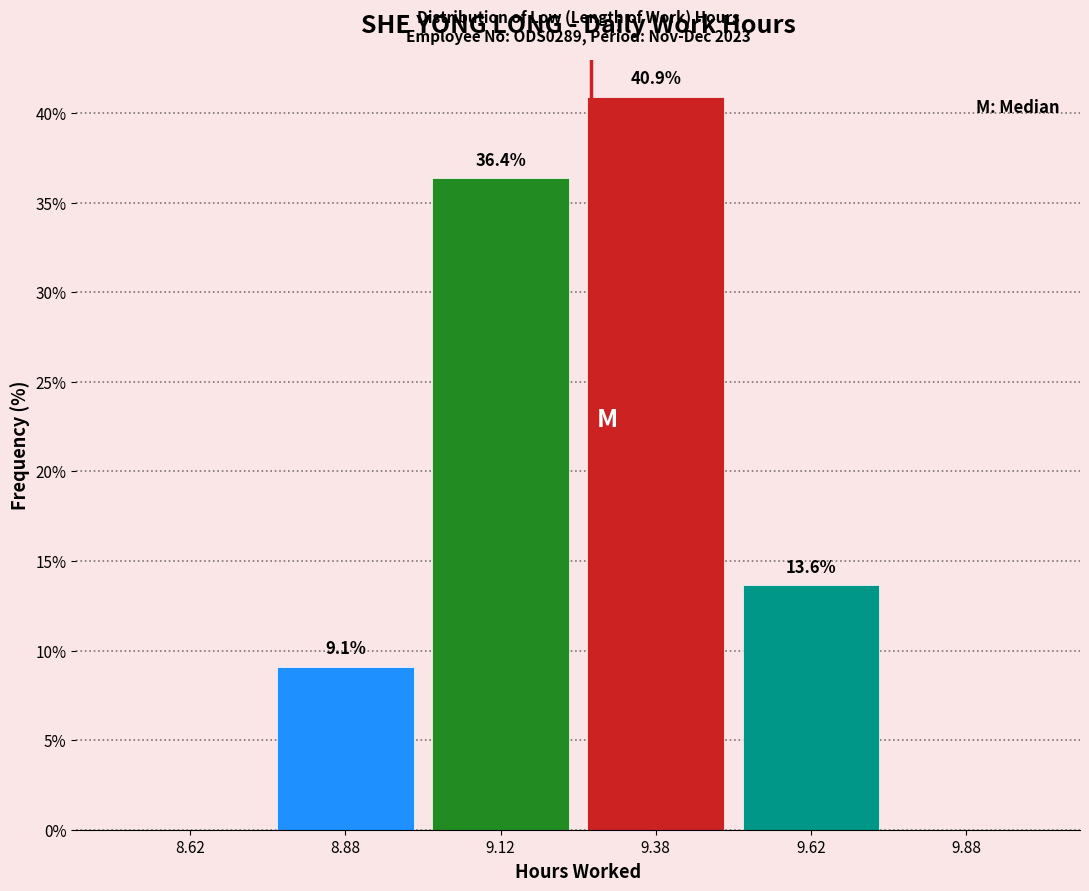

Over which range of the x-axis is the bar tallest?

9.25 to 9.50